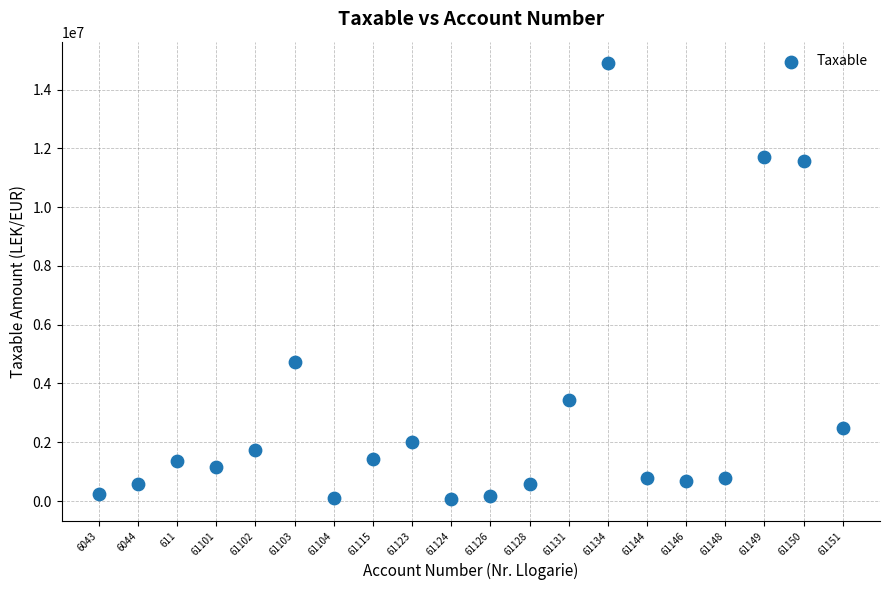

What Y value in the scatter plot is closest to 7474836?

4731146.9